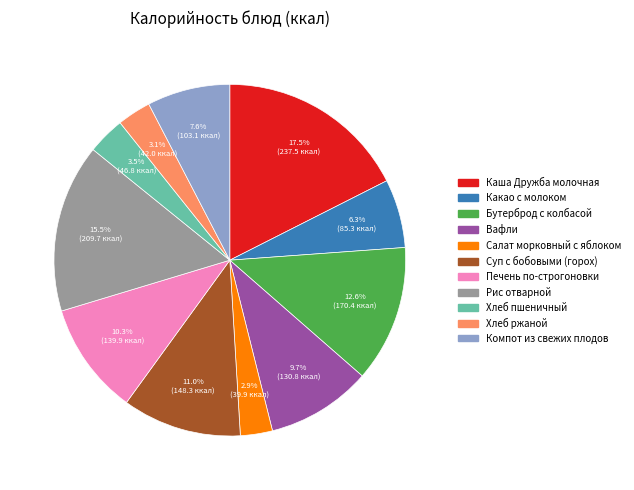

What is the ratio of the value at Каша Дружба молочная to the value at Вафли?

1.8